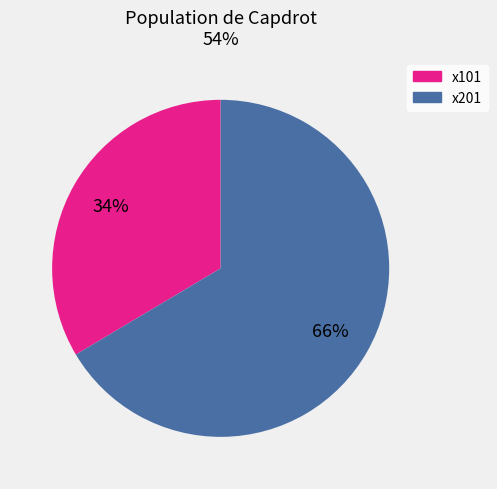

Which category has the smallest portion of the pie?

x101